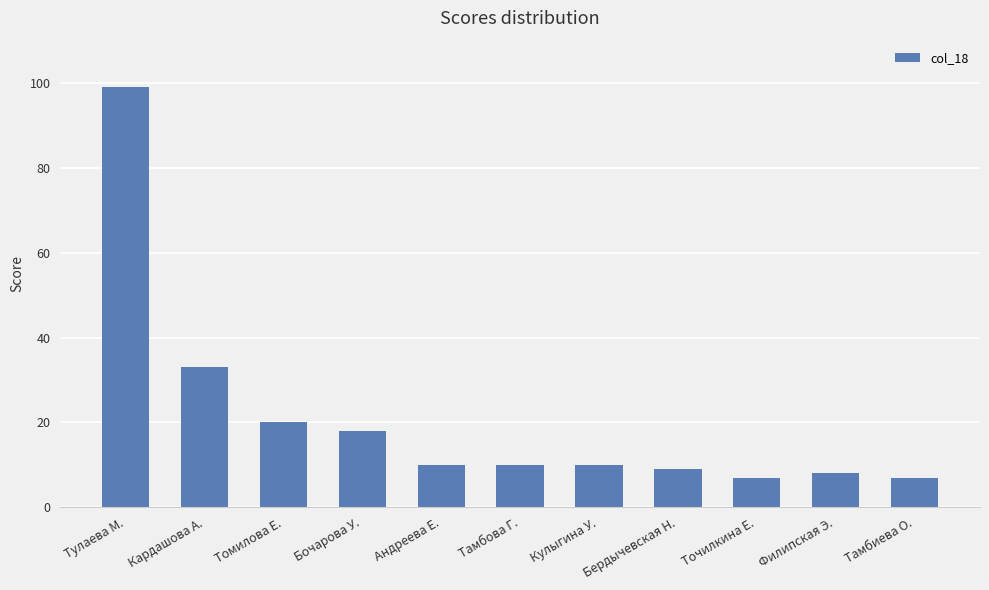

What is the sum of the values at Тулаева М. and Тамбова Г.?

109